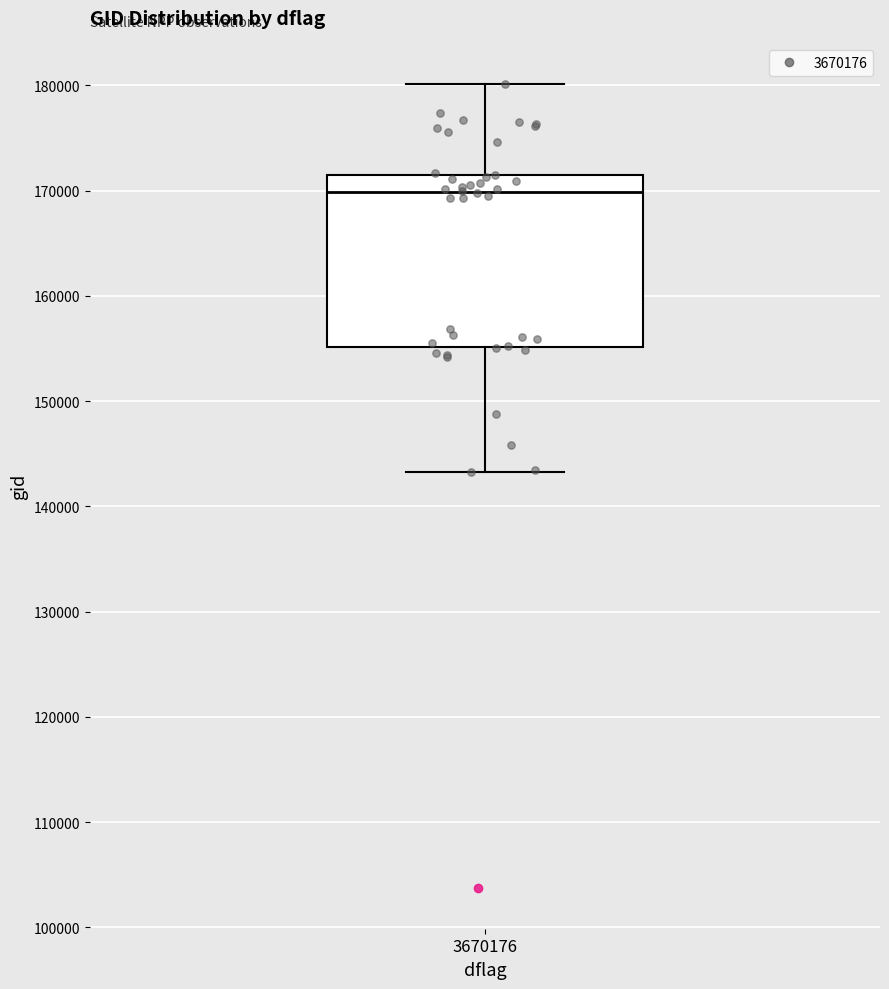

Transcribe this box plot: give where the median line is, the range the box spans, and where the two whiskers end, as read against the y-axis. The values are not printed on the chart, so give them approximately, as read against the axis.

median 170000, box 155000 to 172000, whiskers 143000 to 180000